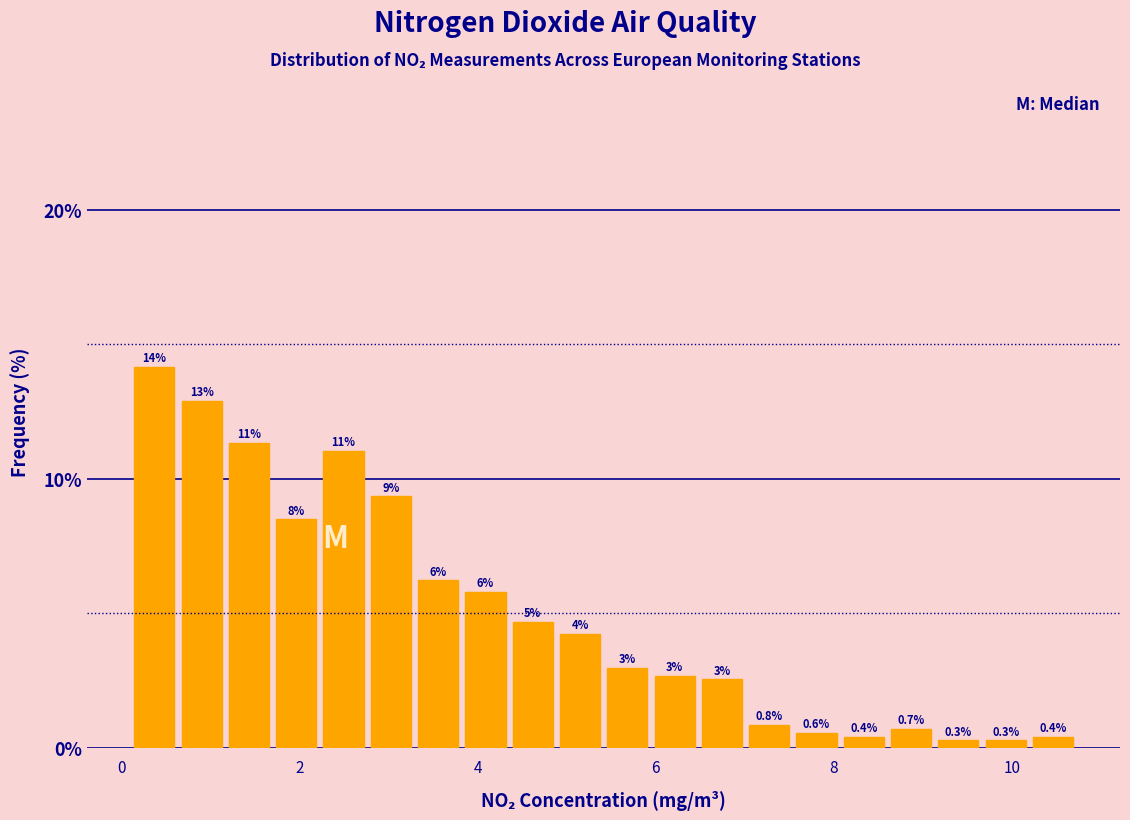

Around what value on the x-axis is the tallest bar? Give the approximate position of its centre, as read against the axis.

0.4